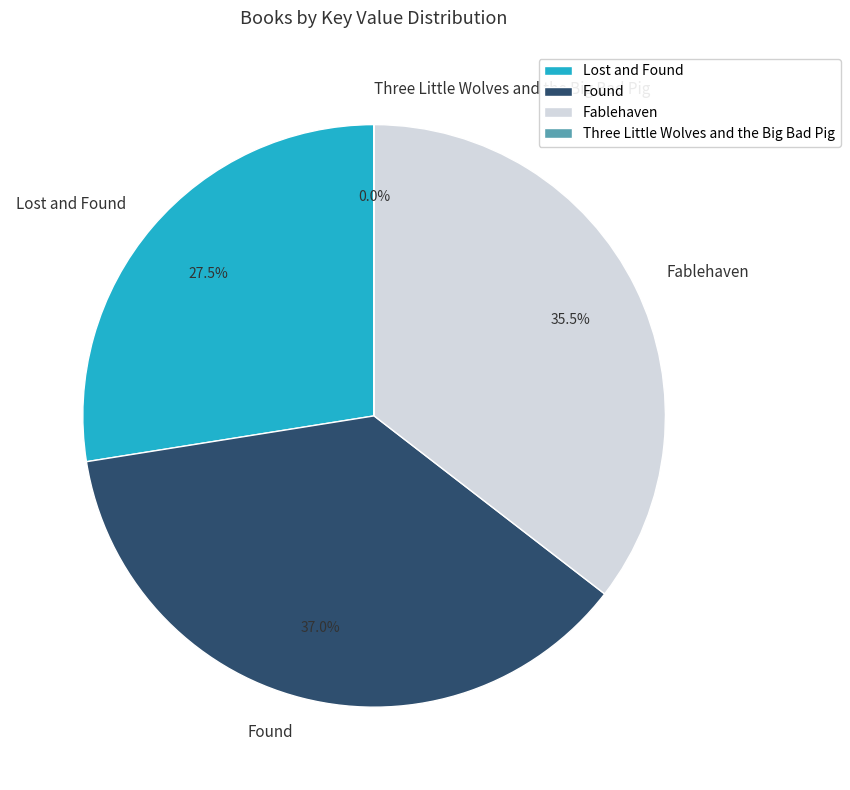

Which category has the biggest portion of the pie?

Found